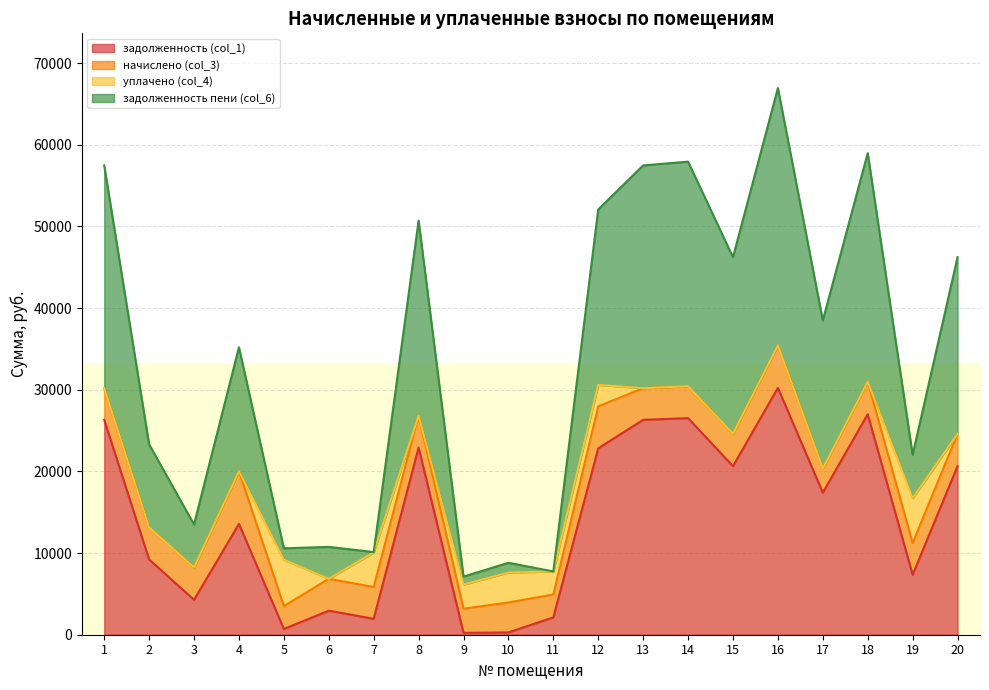

Between 4 and 5, which series saw the biggest shift?

задолженность пени (col_6)